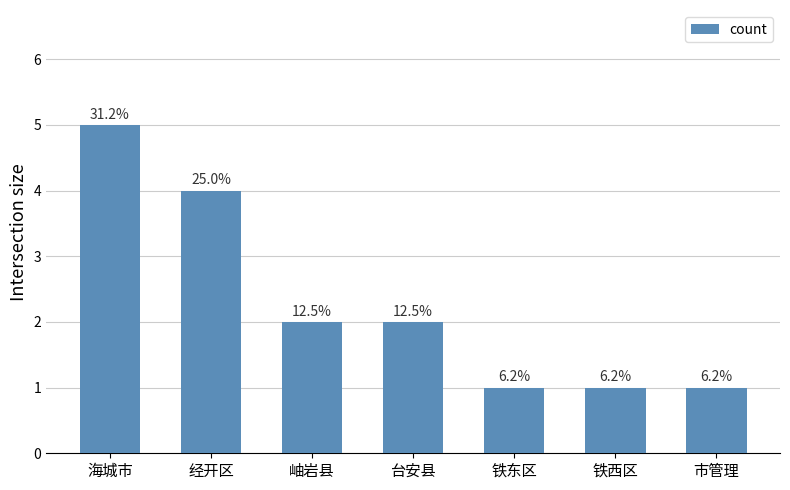

Does the chart contain any negative values?

No